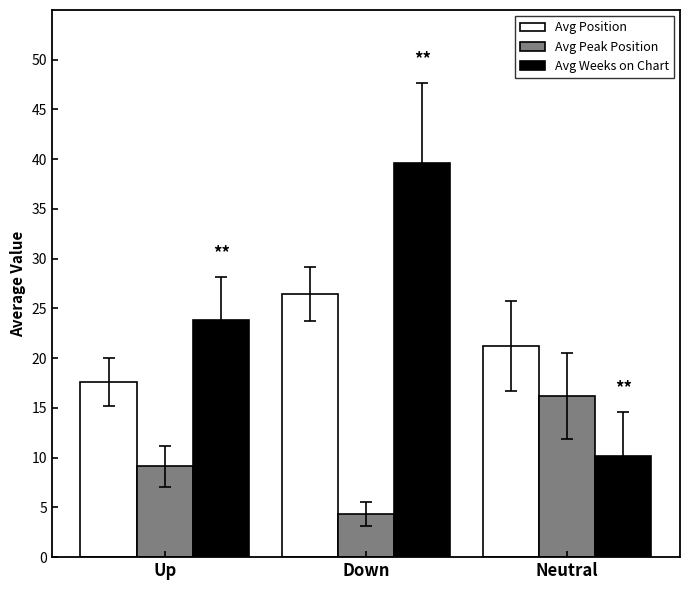

True or false: Avg Position has a value of 17.6 at Up.

True